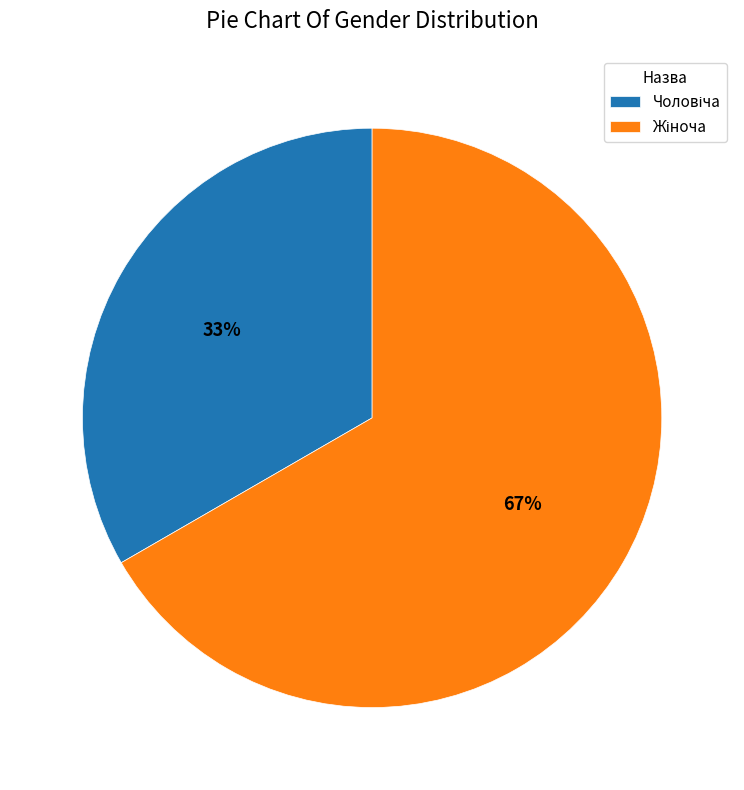

To the nearest percent, what is the average slice percentage?

50%